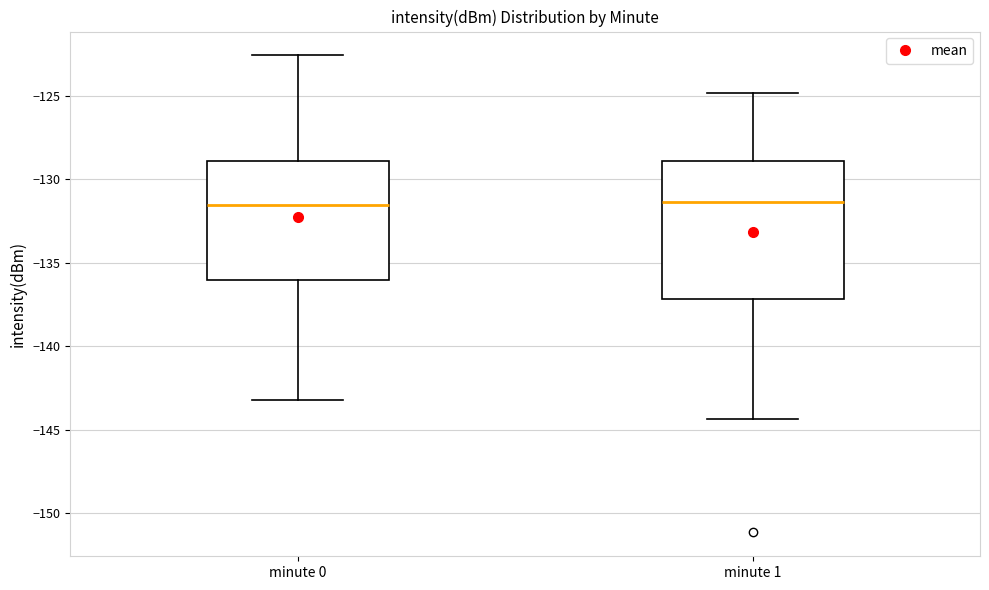

Reading left to right, read every box against the y-axis: the position of its median line, the range the box covers, and the ends of its whiskers. The values are not printed on the chart, so give them approximately, as read against the axis.

minute 0: median -131.5, box -136.0 to -129.0, whiskers -143.0 to -122.5
minute 1: median -131.5, box -137.0 to -129.0, whiskers -144.5 to -125.0